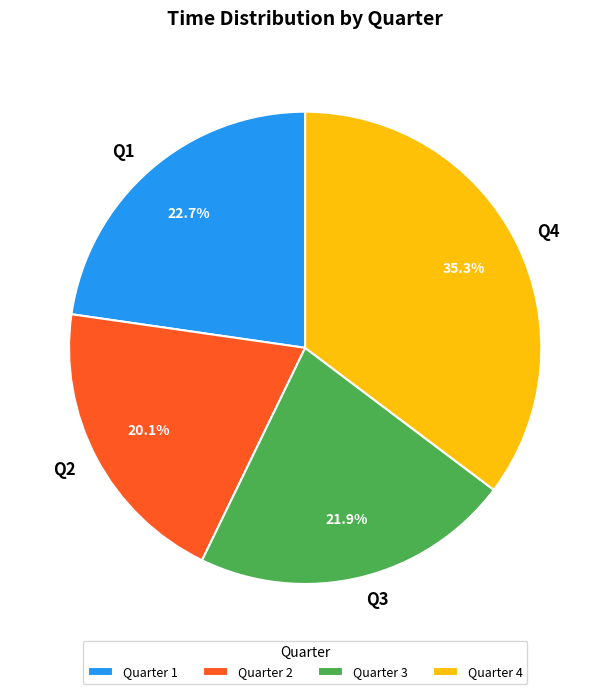

How many segments does this pie chart have?

4